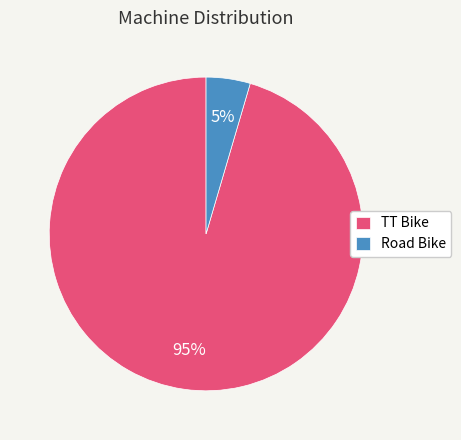

What percentage is the Road Bike slice, to the nearest percent?

5%